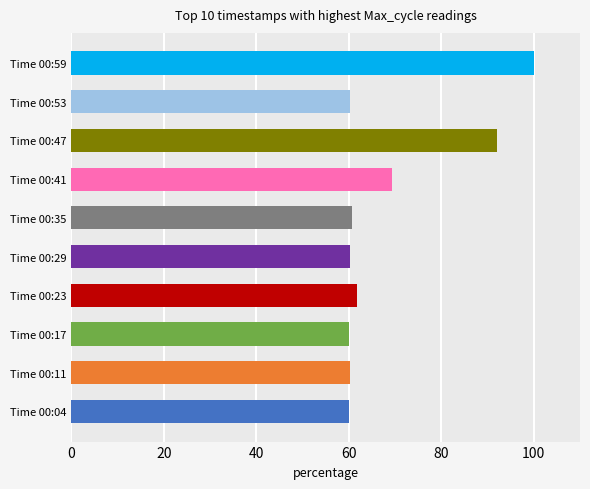

What is the ratio of the value at Time 00:35 to the value at Time 00:17?

1.0